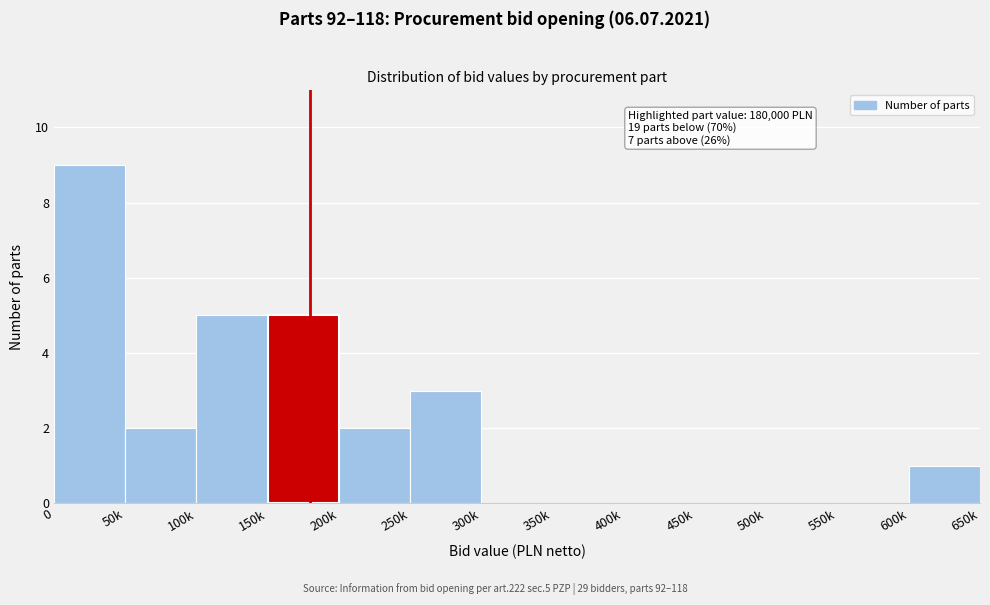

Reading left to right, what are all the values shown in this chart?

0=9	50k=2	100k=5	150k=5	200k=2	250k=3	300k=0	350k=0	400k=0	450k=0	500k=0	550k=0	600k=1